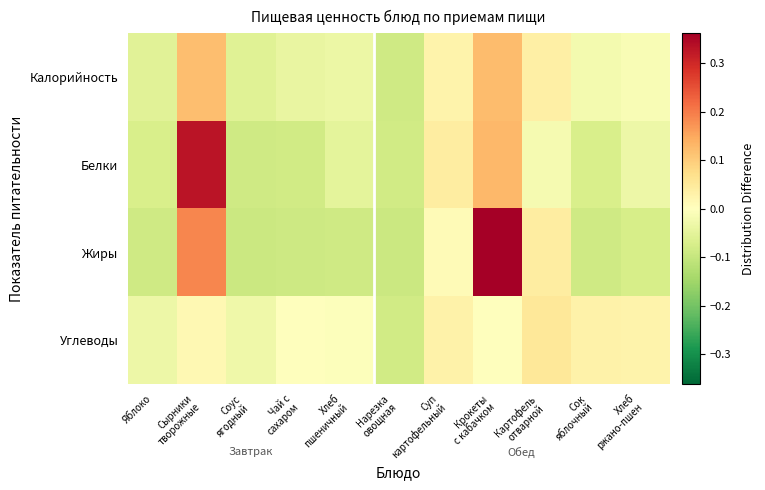

What is the spread (max minus min) of values at Соус
ягодный?

0.1